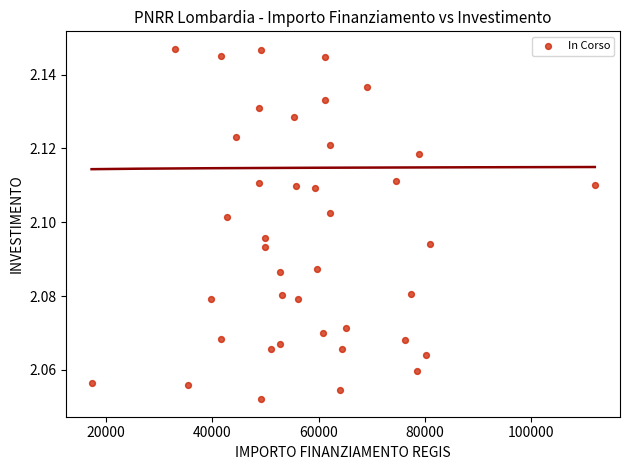

What is the range of X values (max minus min)?

94665.7